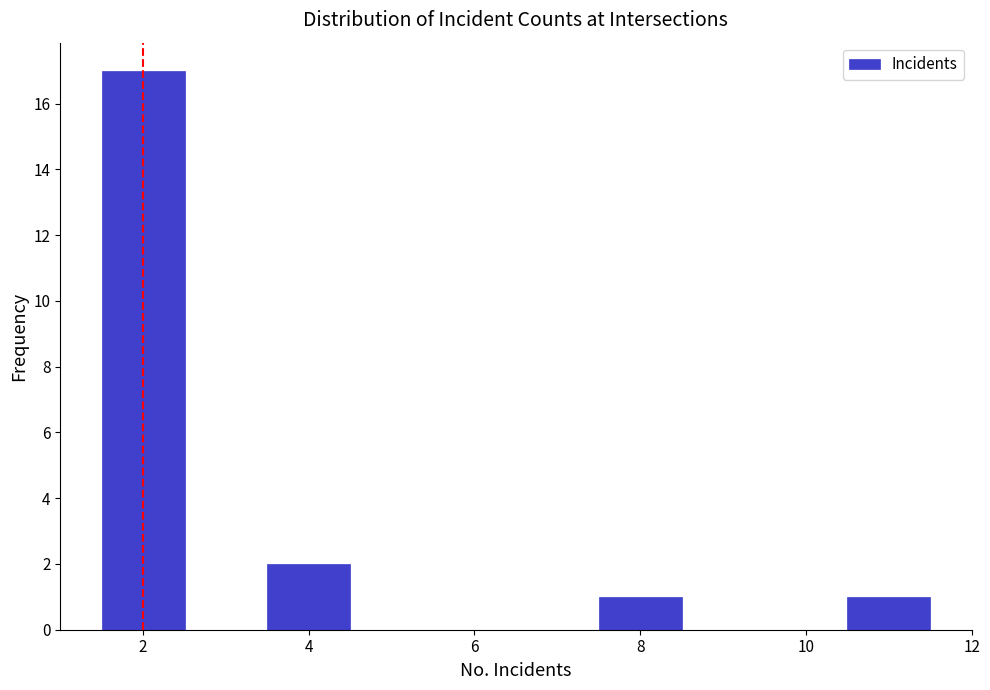

Reading left to right, transcribe this chart: for each bar, give the range it covers on the x-axis and its height. Neither the bar edges nor the heights are printed on the chart, so give them approximately, as read against the axes.

1.5 to 2.5: 17
2.5 to 3.5: 0
3.5 to 4.5: 2
4.5 to 5.5: 0
5.5 to 6.5: 0
6.5 to 7.5: 0
7.5 to 8.5: 1
8.5 to 9.5: 0
9.5 to 10.5: 0
10.5 to 11.5: 1